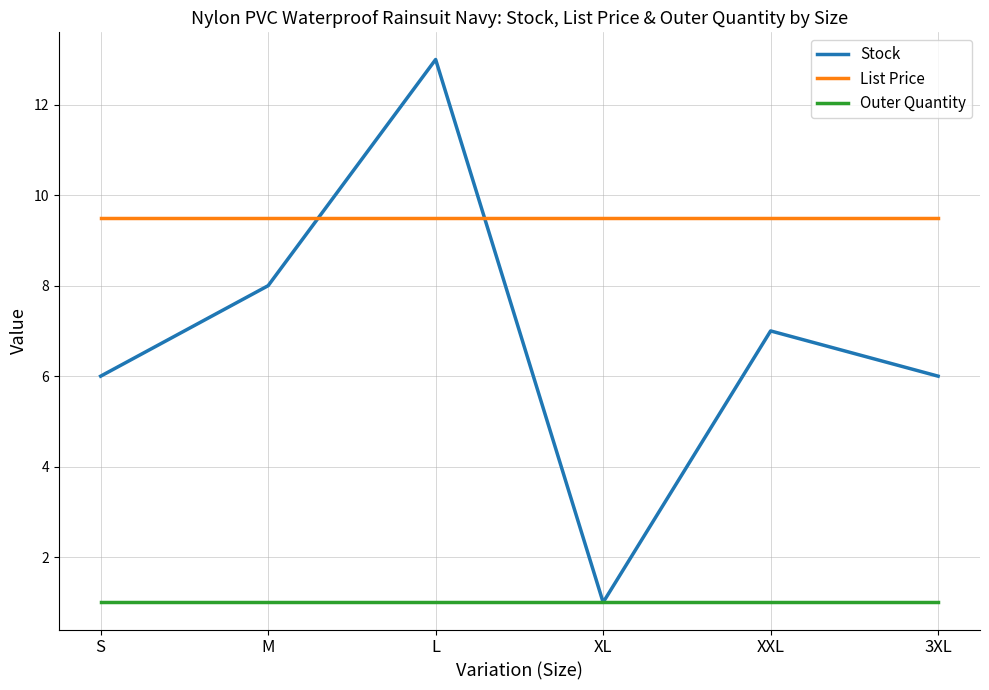

What is the difference between the highest and lowest values at M?

8.5